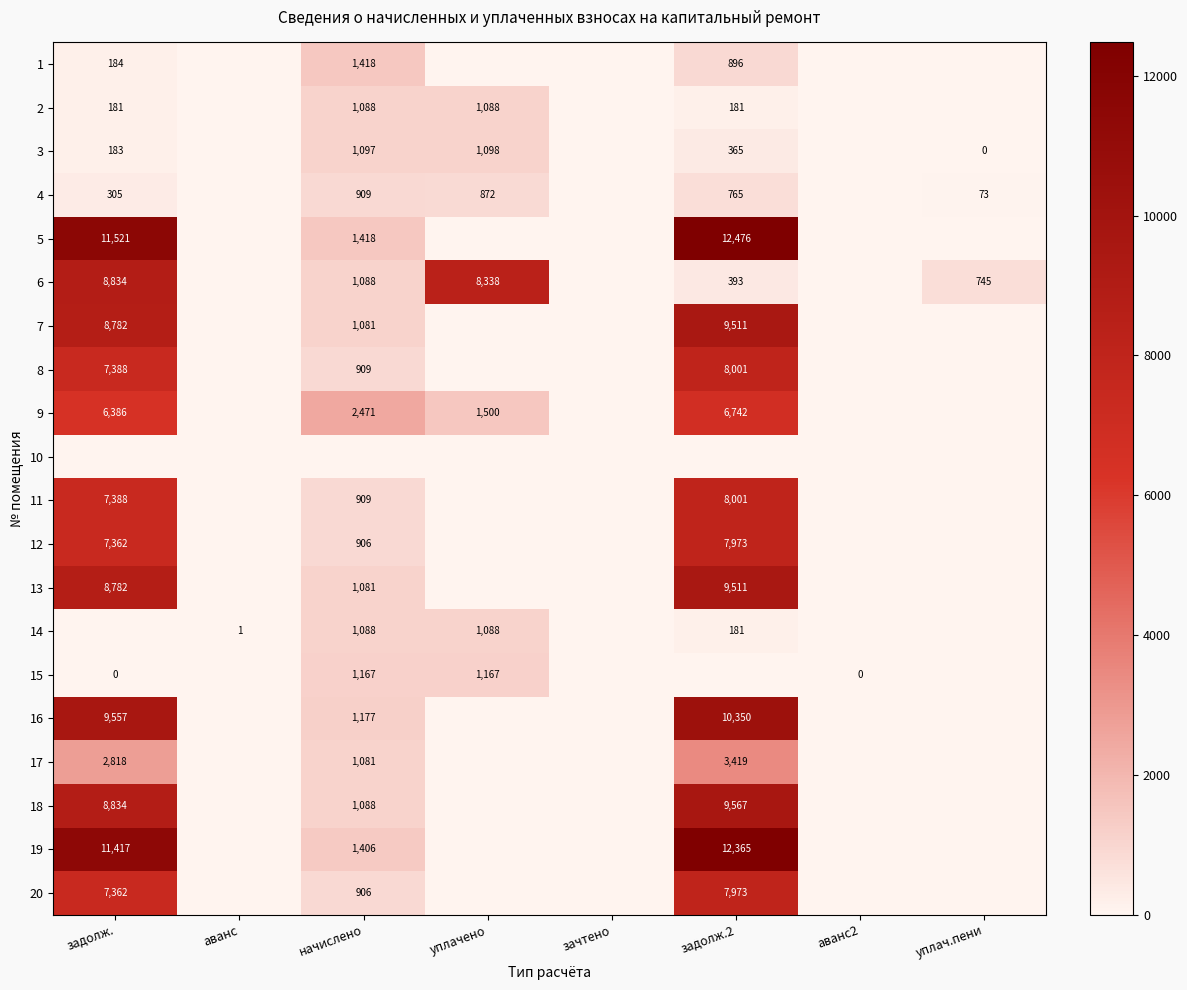

Is it true that 15 equals 689 at уплачено?

False